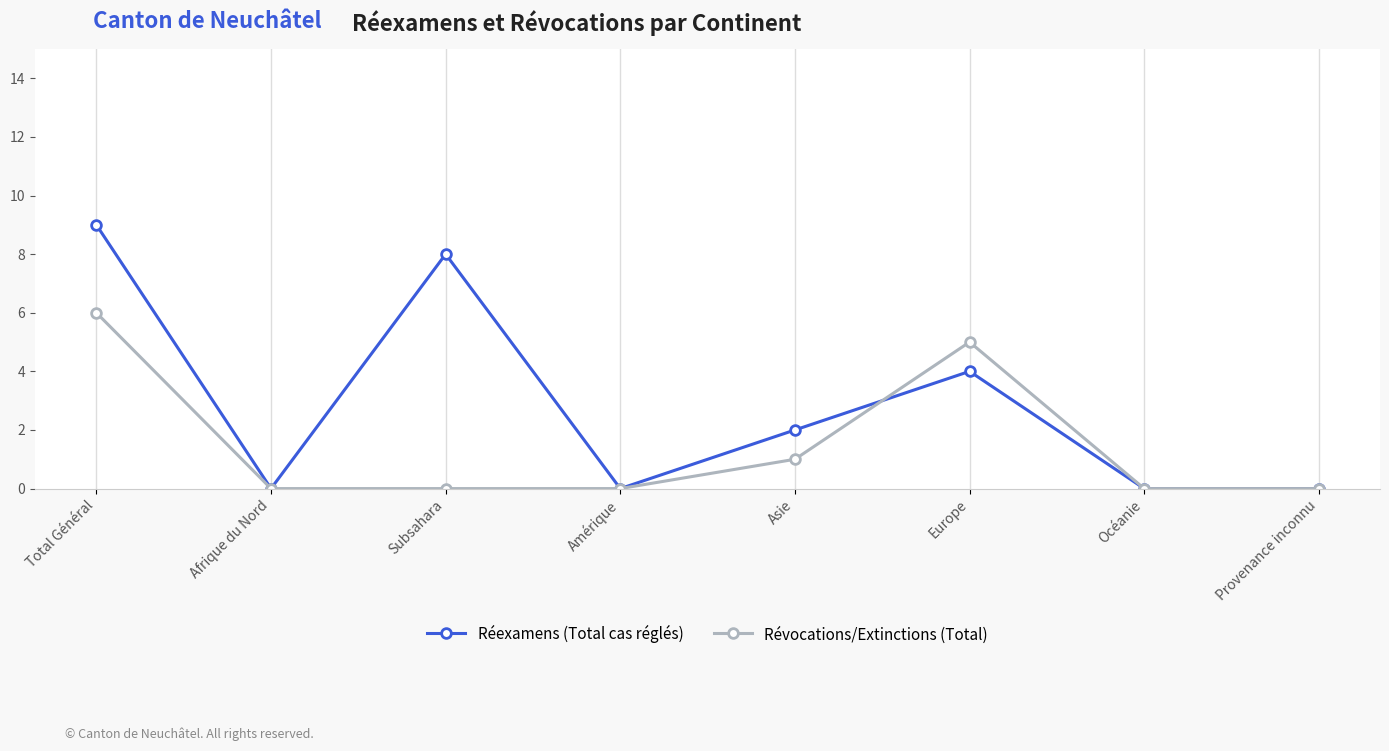

Count the number of categories in the chart.

8